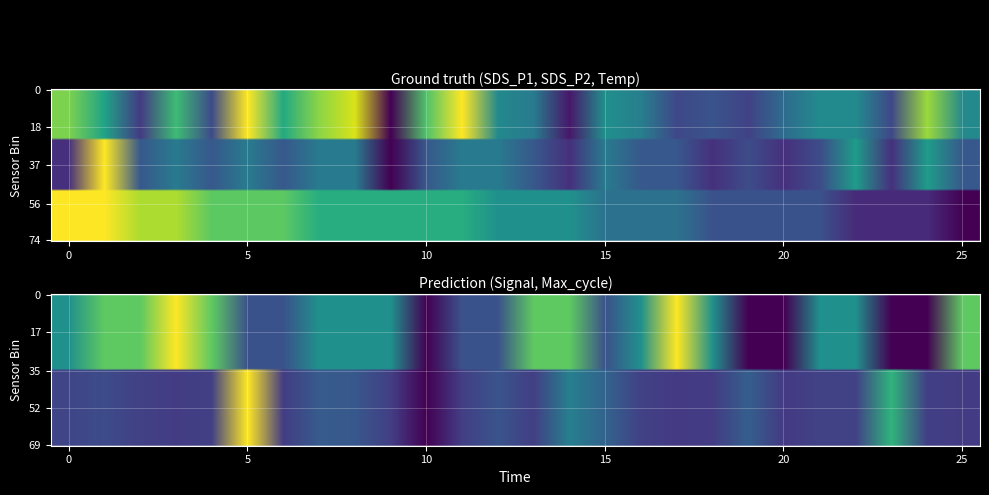

The Max_cycle series shows 0.1 at 11. True or false?

False